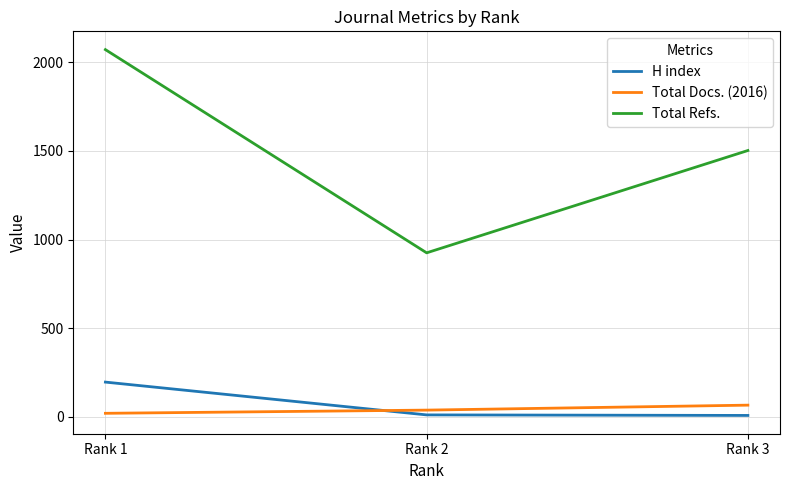

Rank the series by their maximum value, from highest to lowest.

Total Refs., H index, Total Docs. (2016)